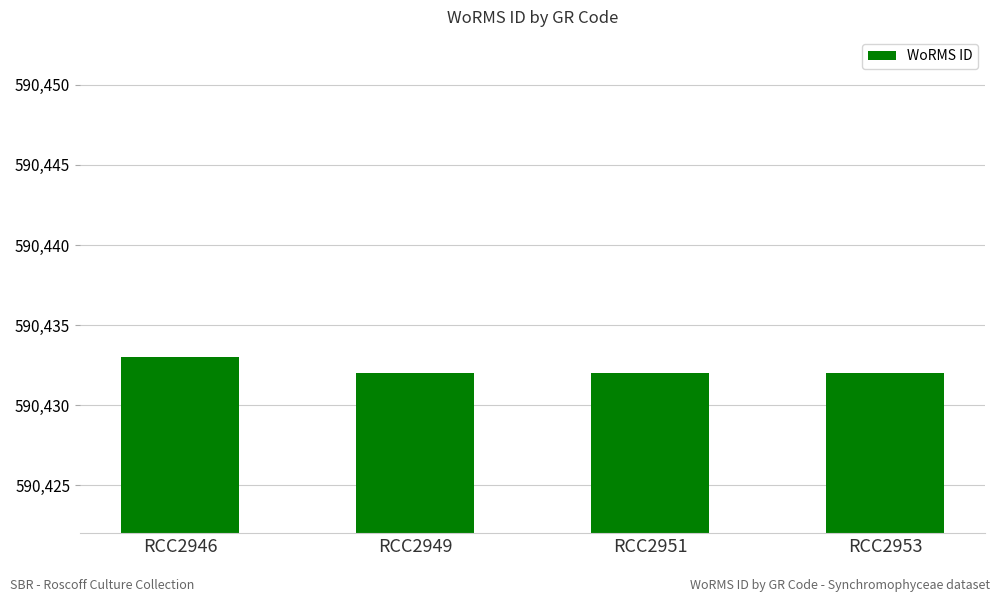

What is the smallest value displayed?

590432